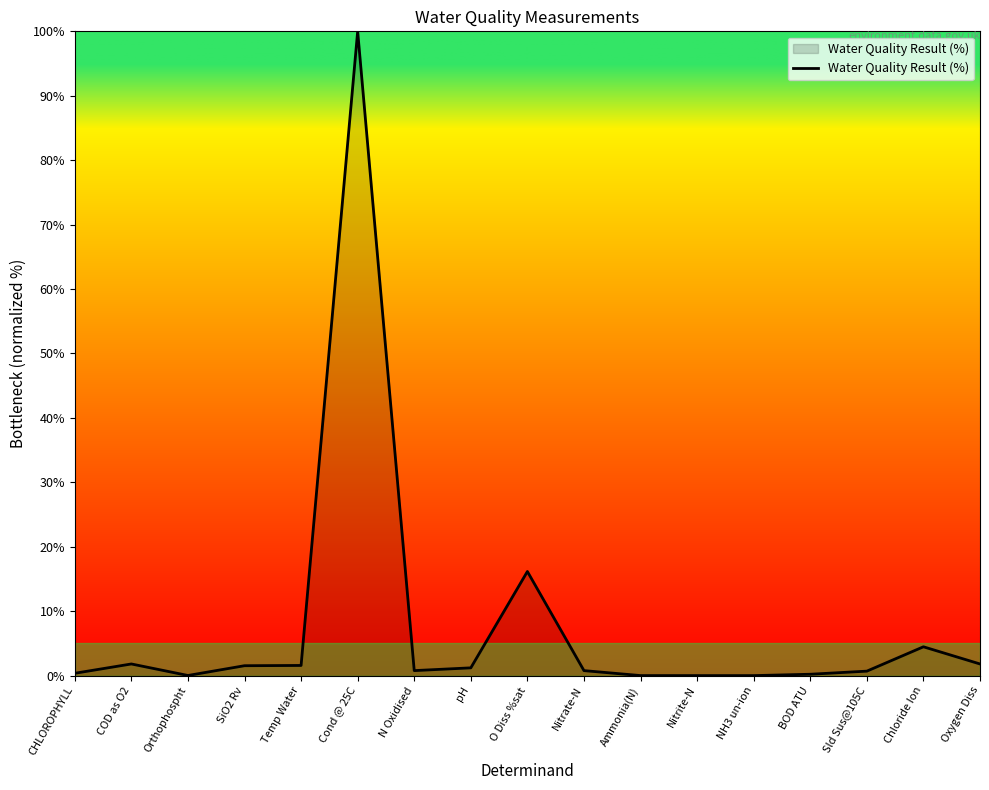

At which category does the data reach its first local valley?

Orthophospht